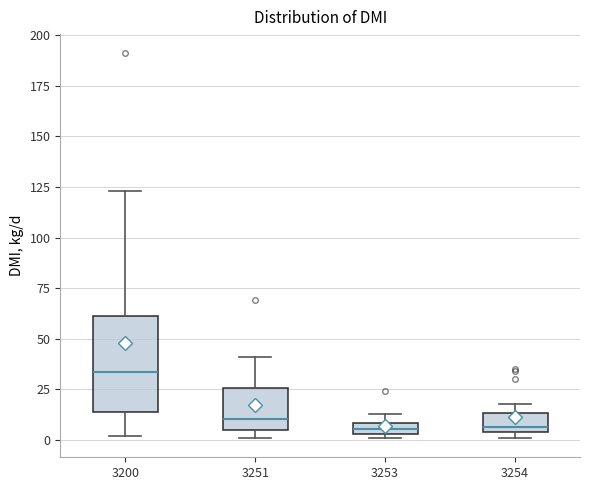

Which box is the tallest, from its lower edge to its upper edge?

3200